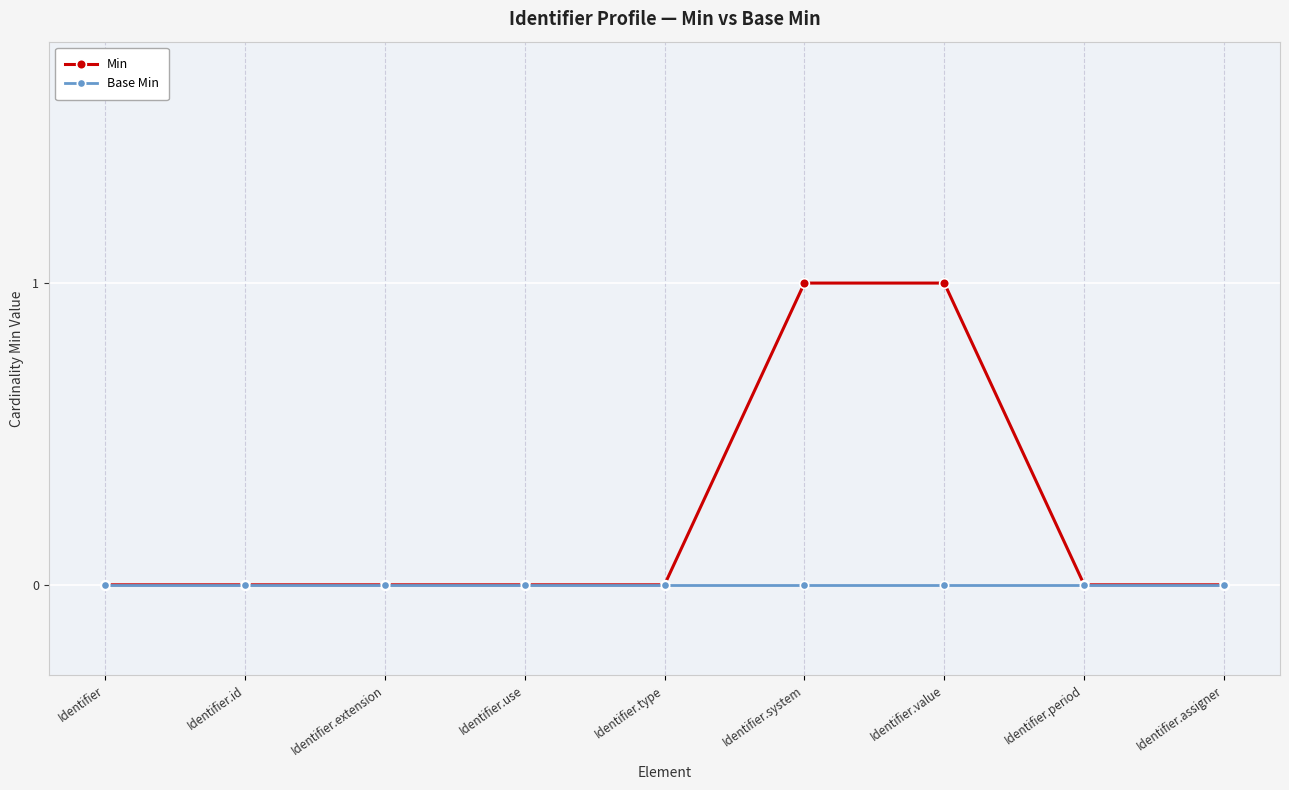

What position from the right is Identifier.system?

4